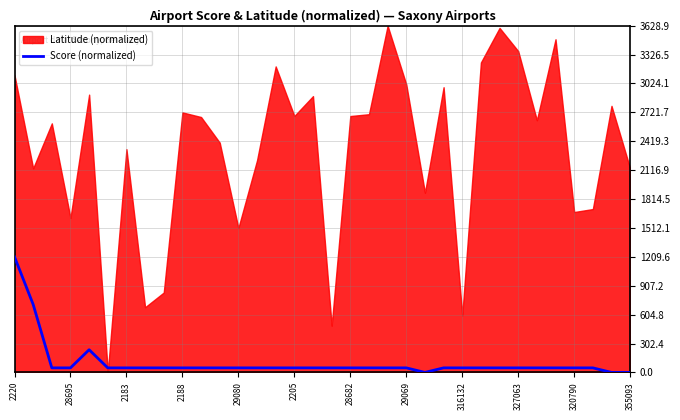

How many positive values are there?

31